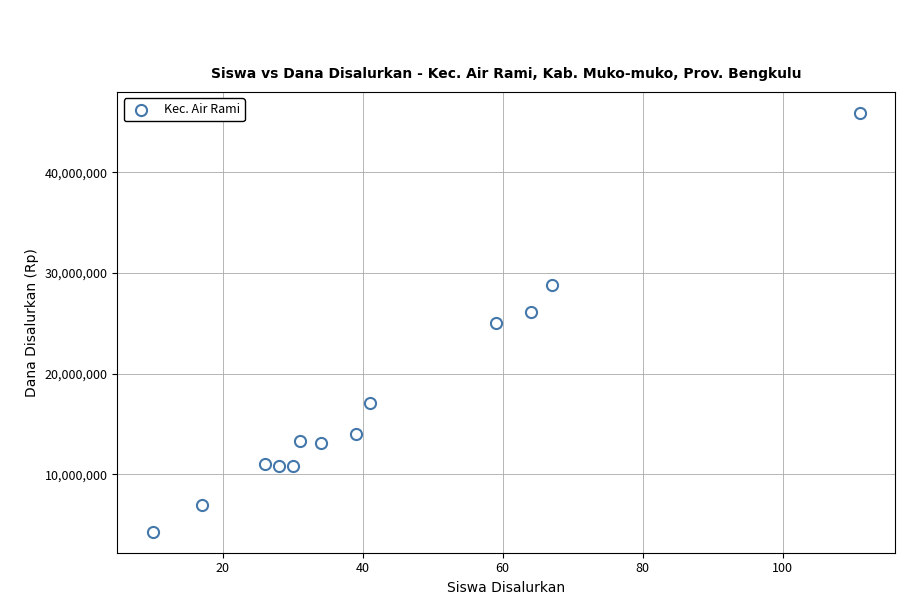

What is the range of X values (max minus min)?

101